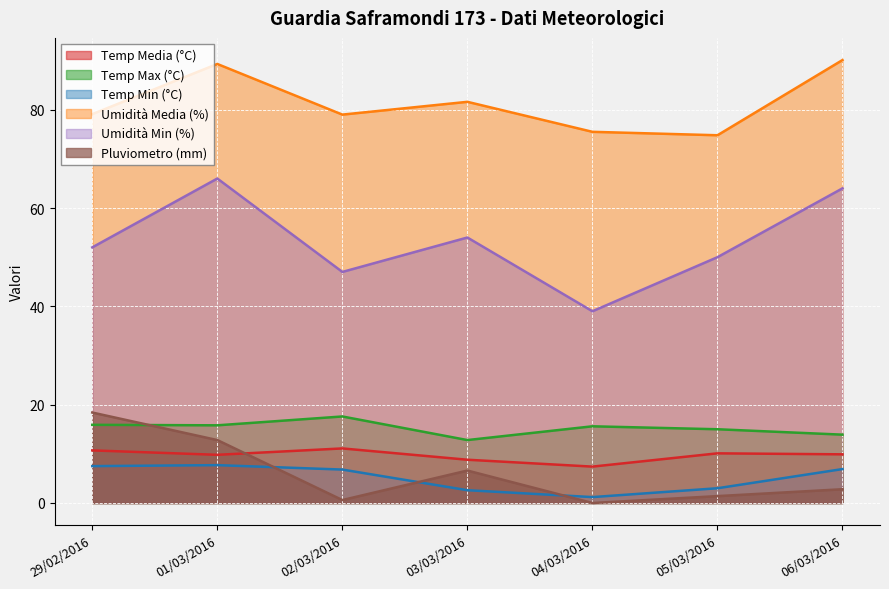

Does the chart display data point markers on the line(s)?

No